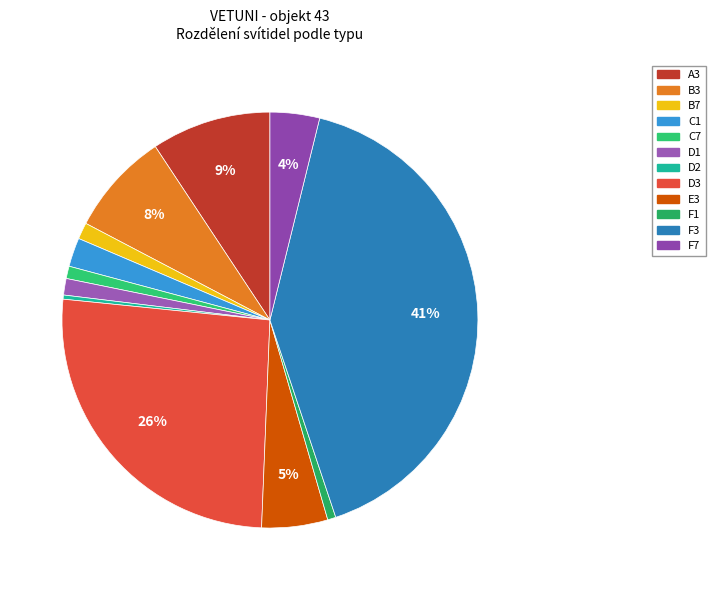

Is the sum of B3 and F3 greater than half?

No